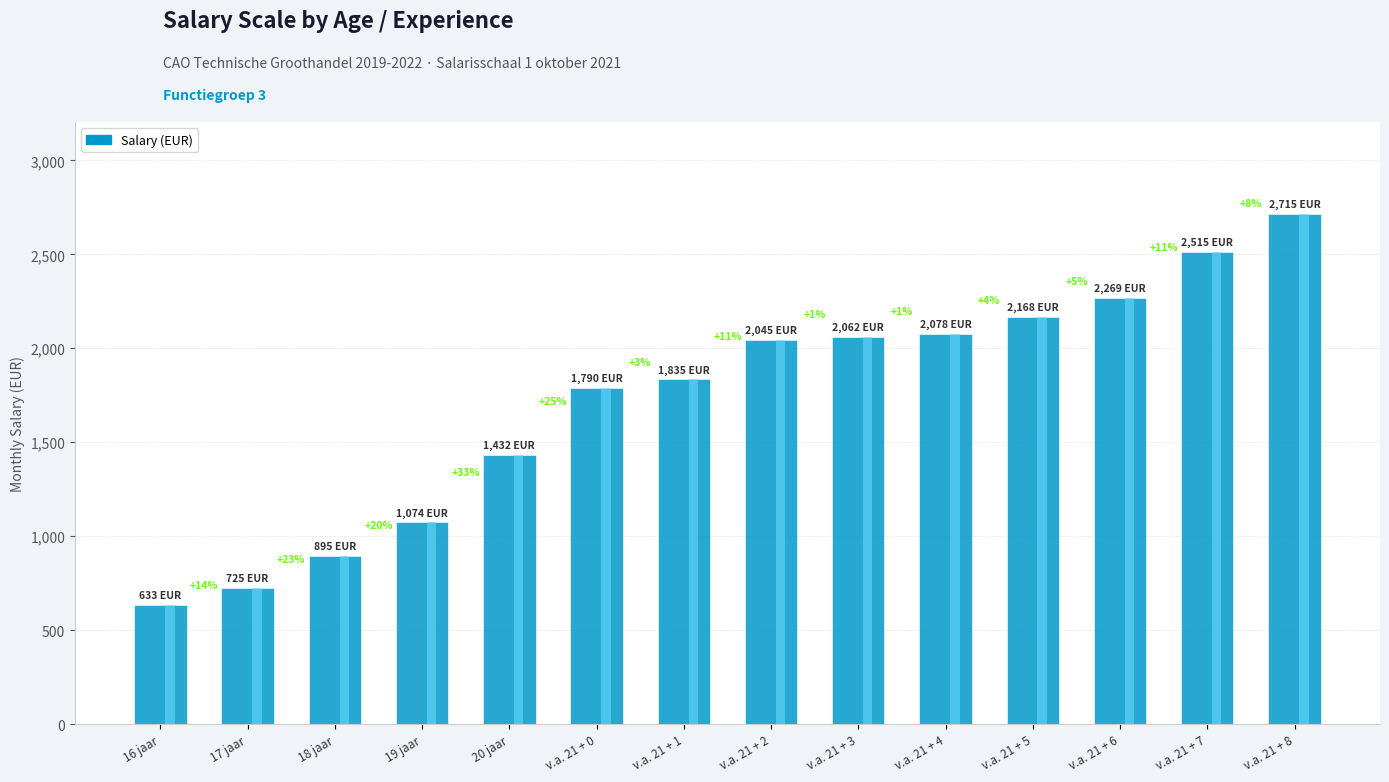

At which label does the data first exceed 2044?

v.a. 21 + 2